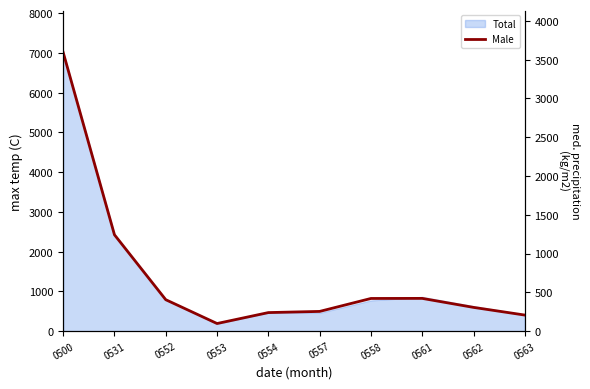

What is the change in value from 0500 to 0563?

-3387